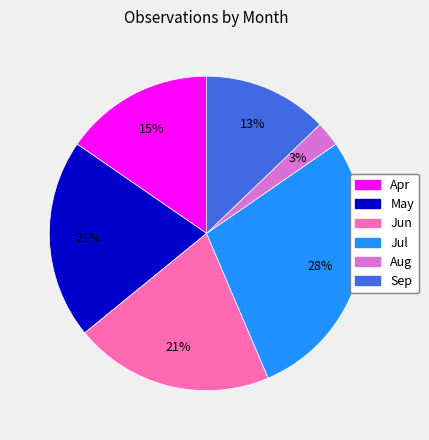

To the nearest percent, what is the difference between the Jun and Sep slice percentages?

8%